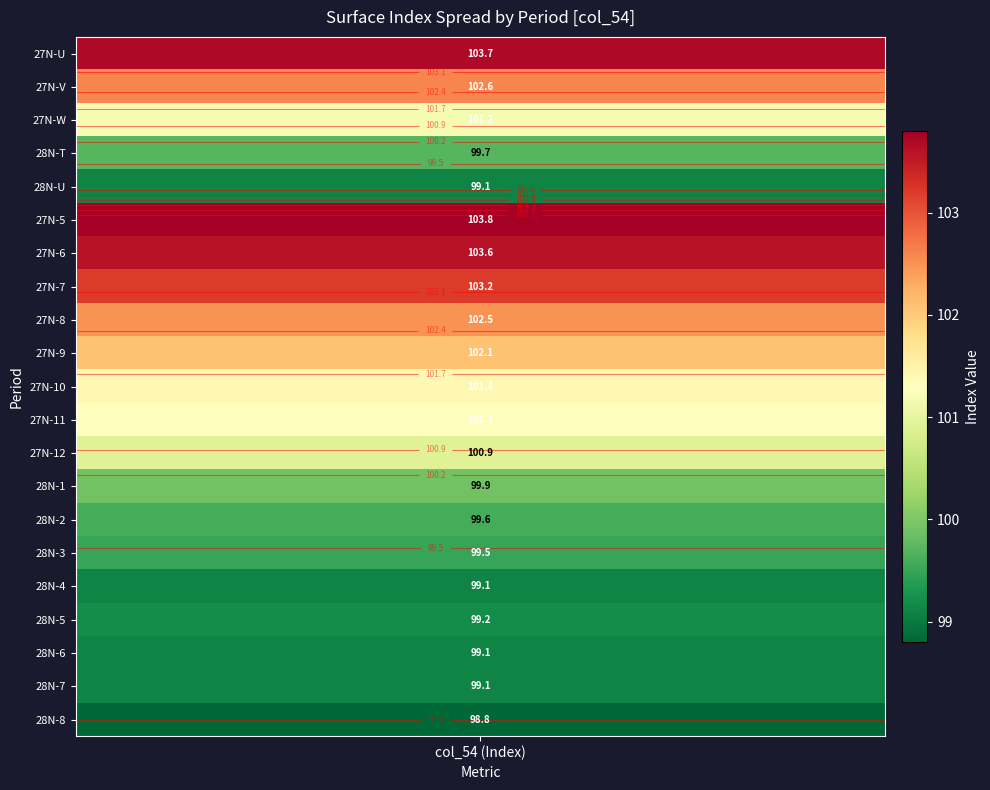

Which series has the largest range (max minus min)?

27N